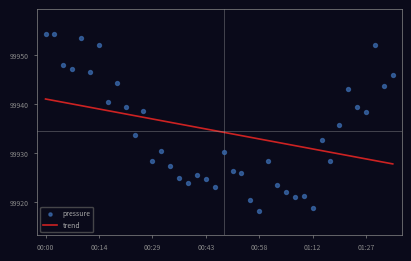

At which category is the sum across all series the highest?

00:00